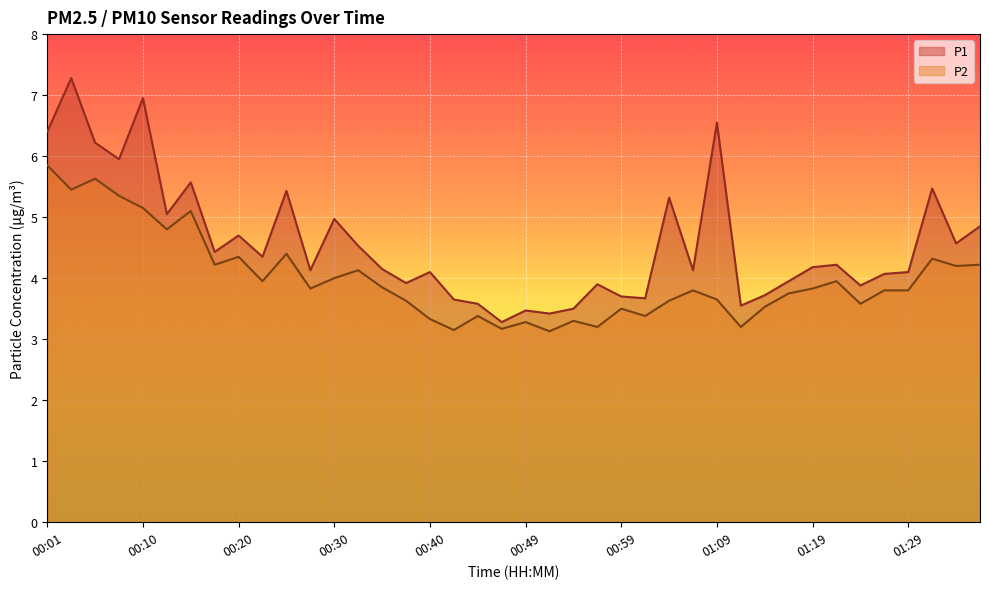

Which category has the highest value in the P1 series?

00:03